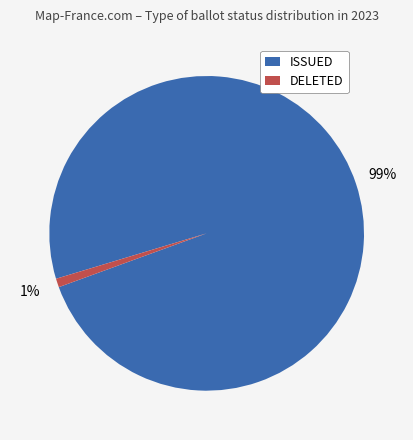

How many slices are in this pie chart?

2